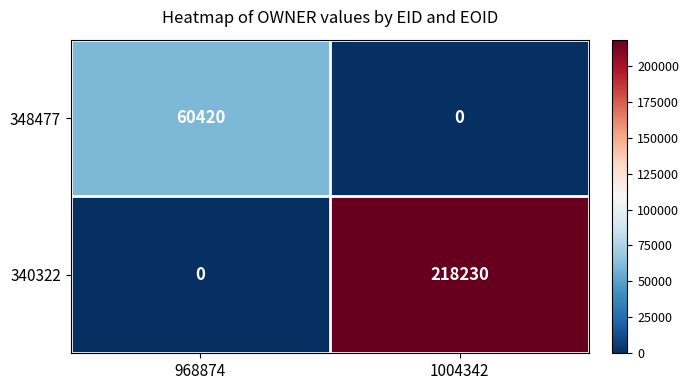

What is the difference between the 340322 values at 1004342 and 968874?

218230